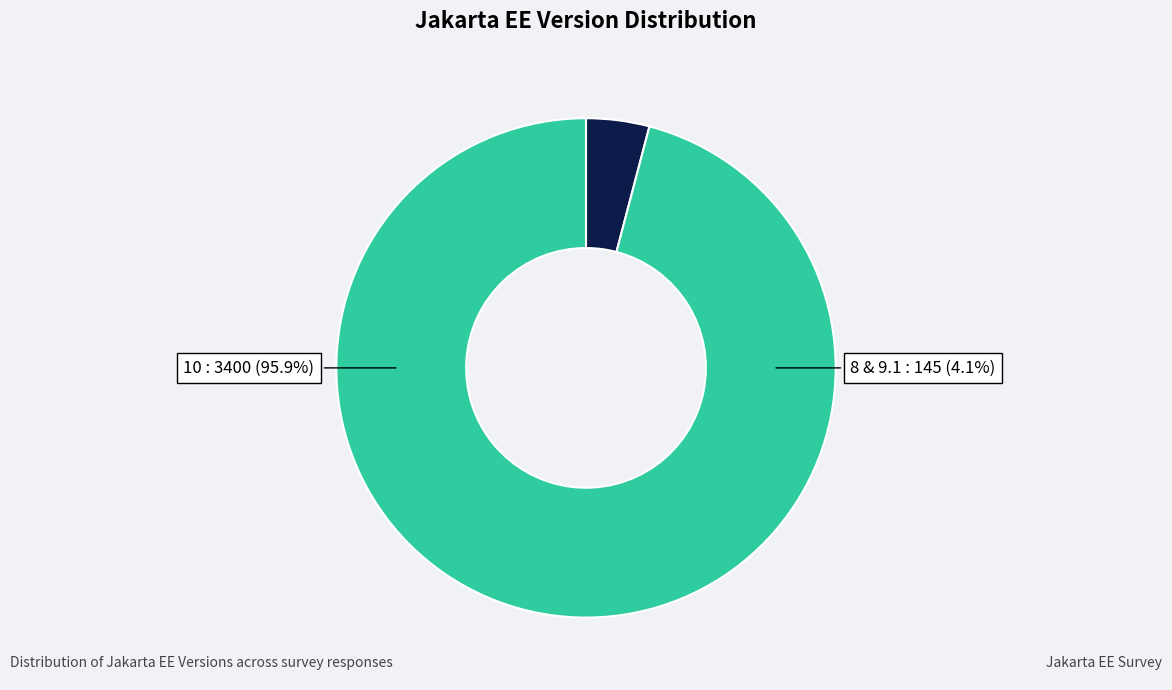

Does 8 account for over 50% of the chart?

No